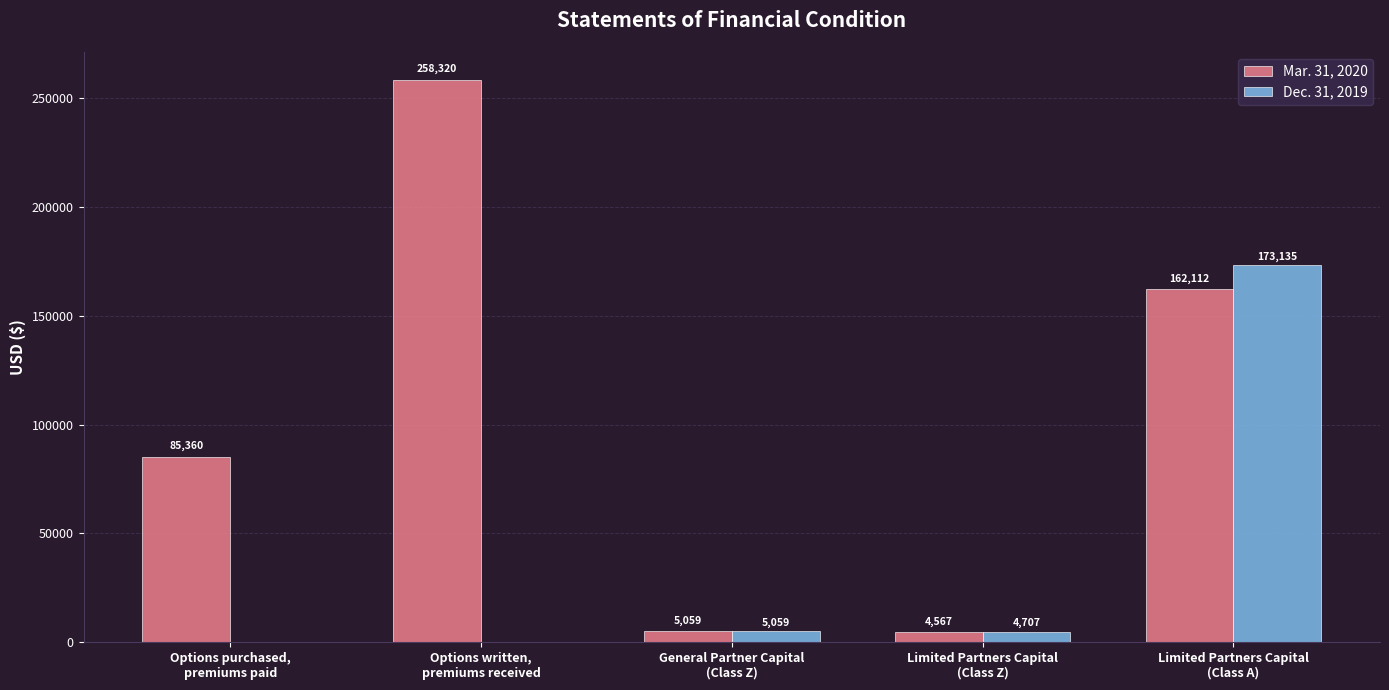

Is the value of Mar. 31, 2020 at Options purchased,
premiums paid greater than the value of Dec. 31, 2019 at Limited Partners Capital
(Class A)?

No